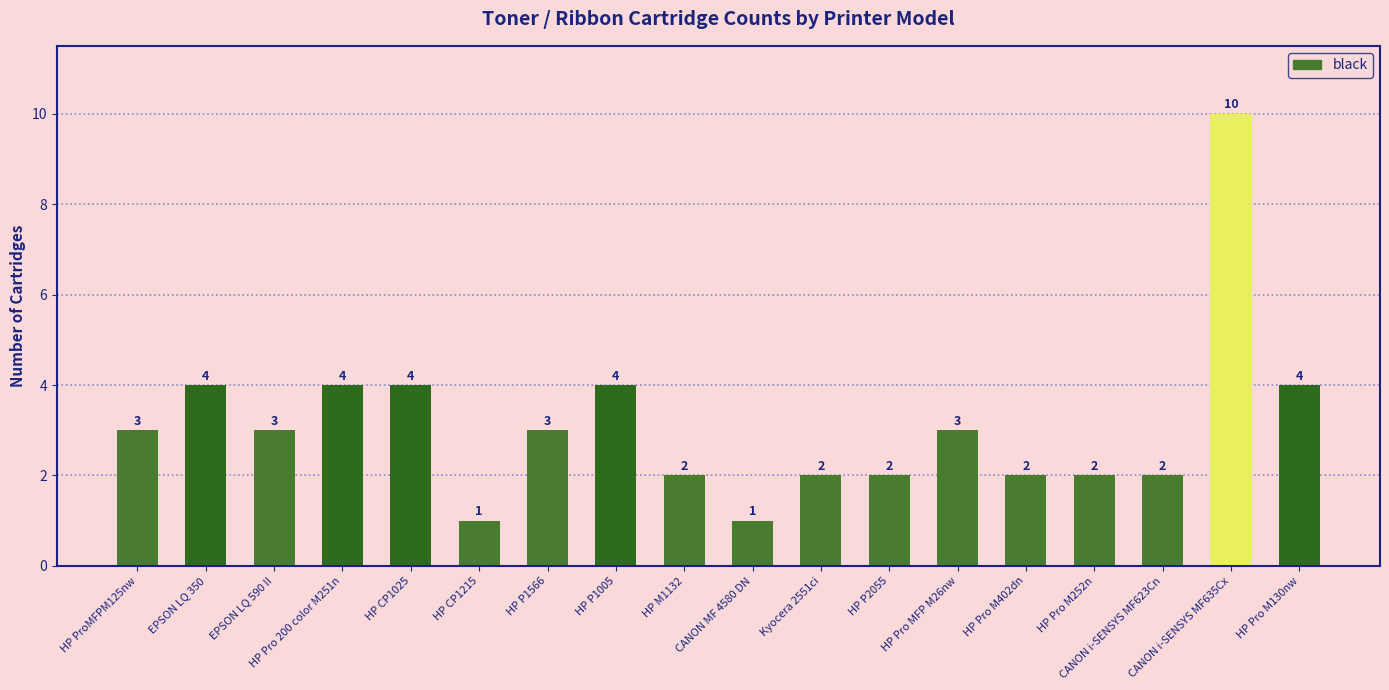

What is the minimum value shown in the chart?

1